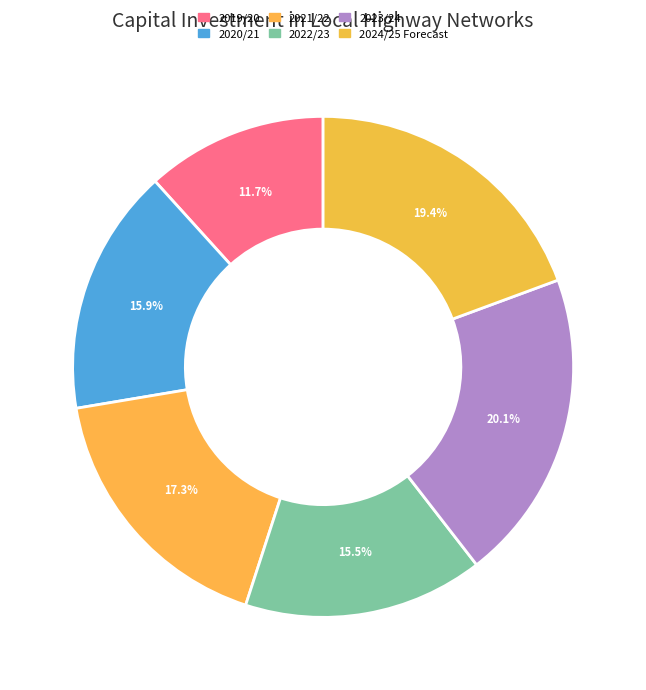

The 2024/25 Forecast slice represents 5% of the pie. True or false?

False